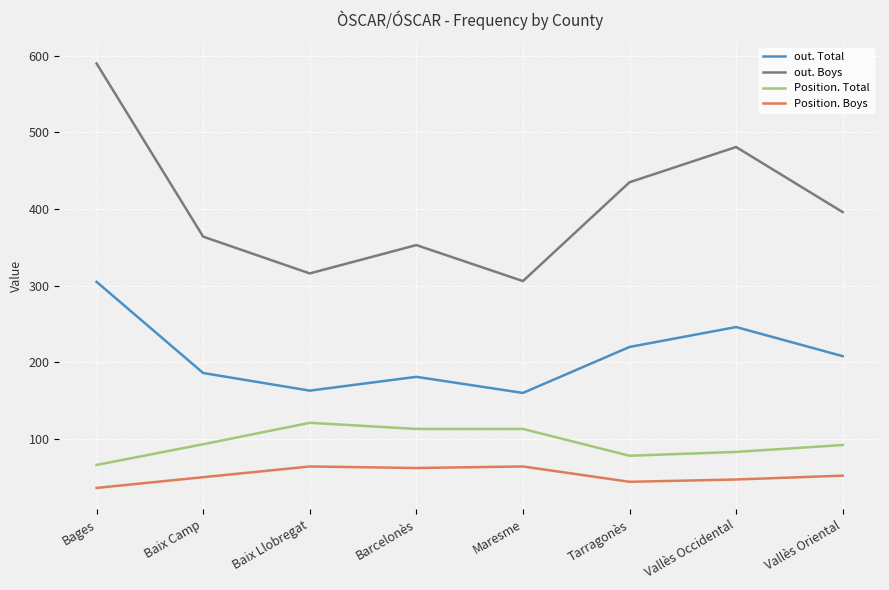

List the series in order of their peak value, highest first.

out. Boys, out. Total, Position. Total, Position. Boys